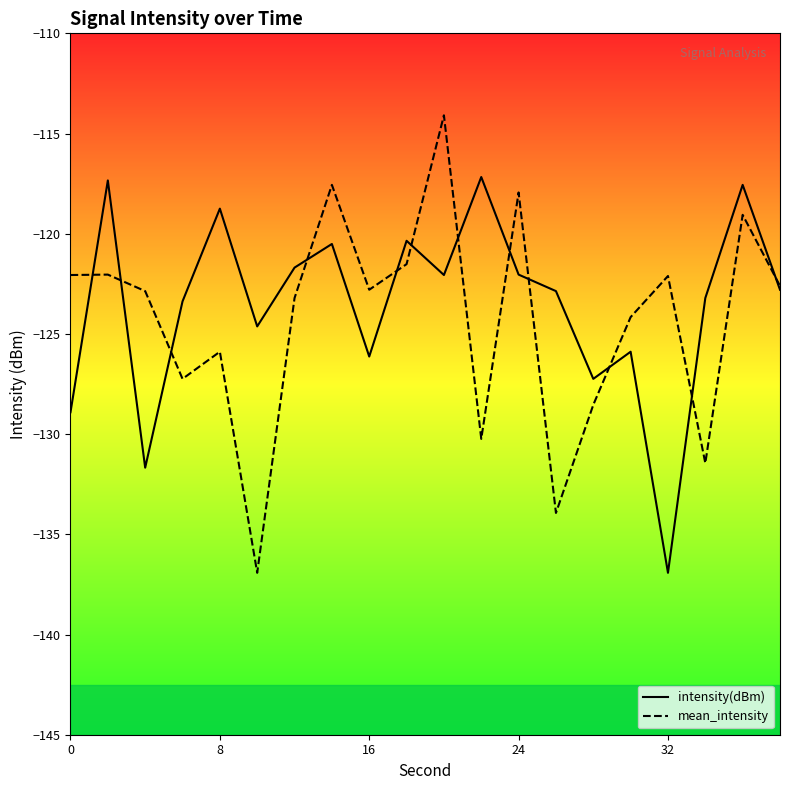

What is the difference between the maximum and minimum values in the mean_intensity series?

22.8